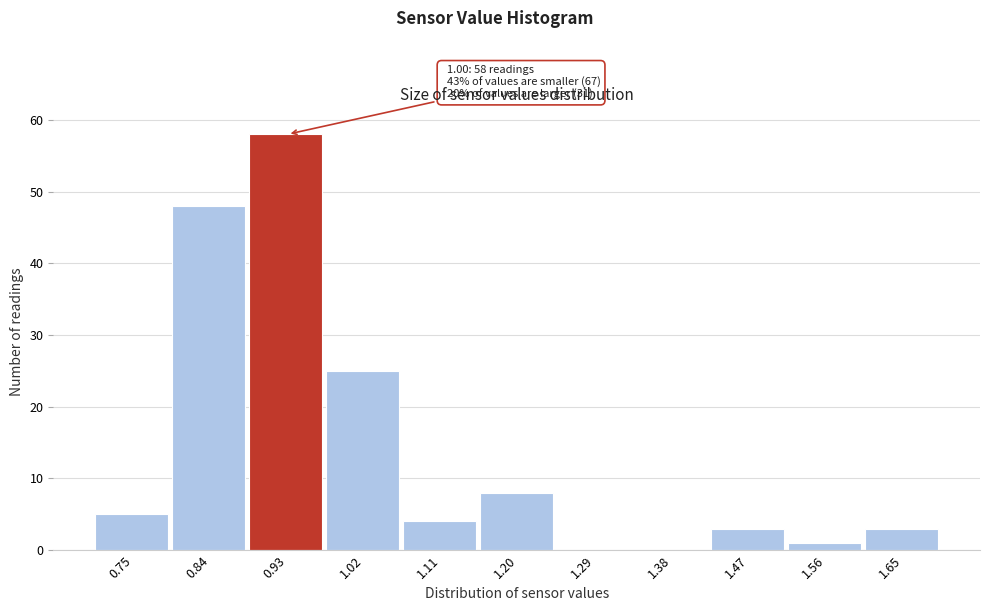

Reading right to left, transcribe all the data shown in this chart.

1.65=3	1.56=1	1.47=3	1.38=0	1.29=0	1.20=8	1.11=4	1.02=25	0.93=58	0.84=48	0.75=5